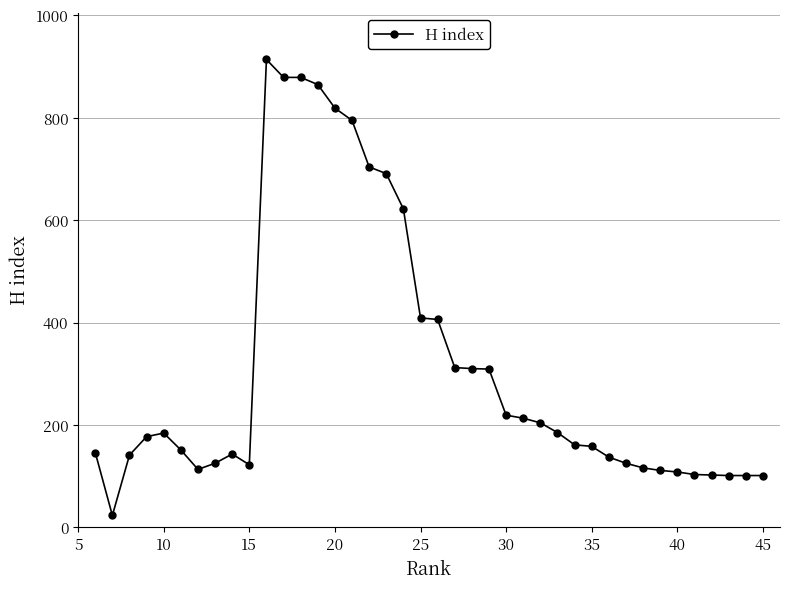

What is the average value?

312